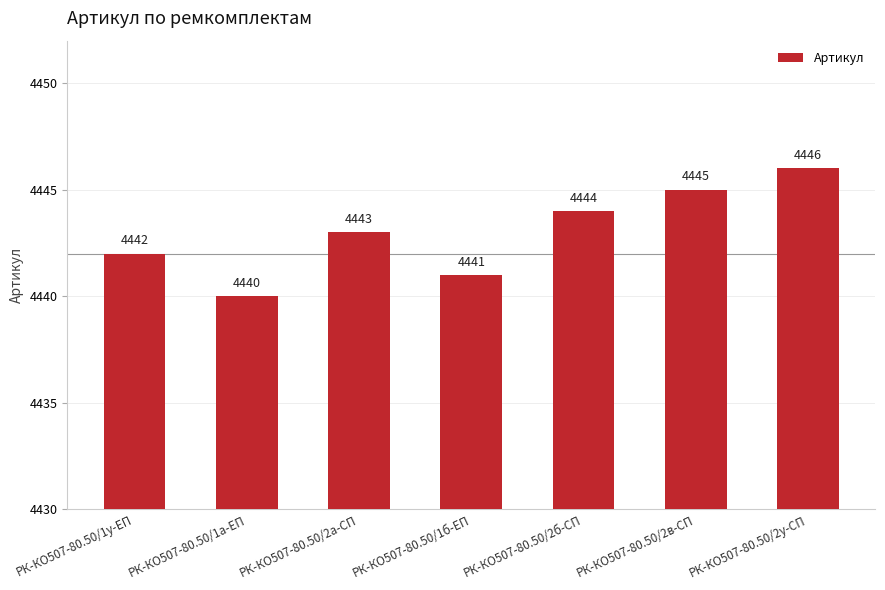

What is the sum of all values?

31101